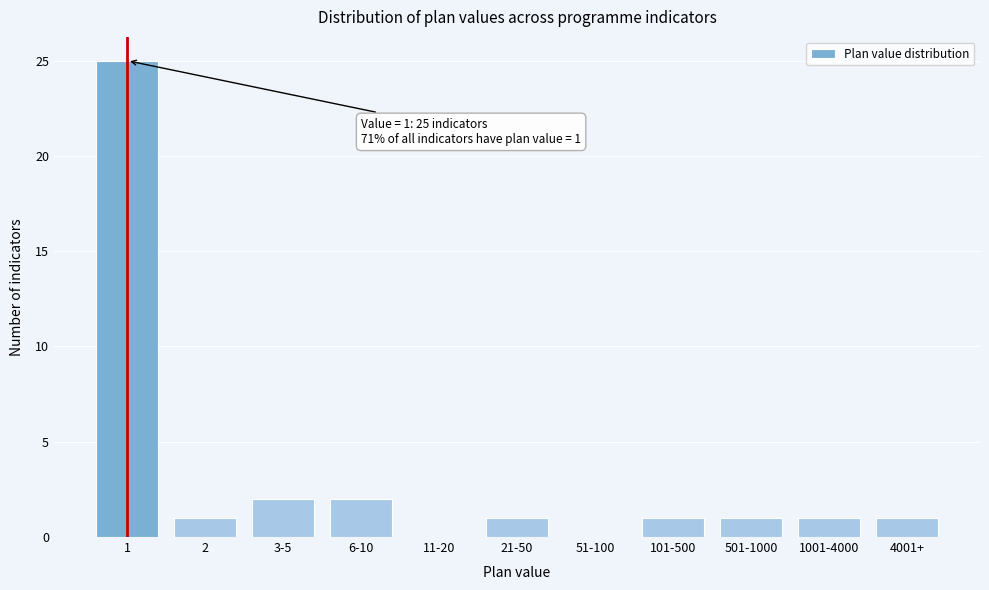

Reading right to left, transcribe all the data shown in this chart.

4001+=1	1001-4000=1	501-1000=1	101-500=1	51-100=0	21-50=1	11-20=0	6-10=2	3-5=2	2=1	1=25